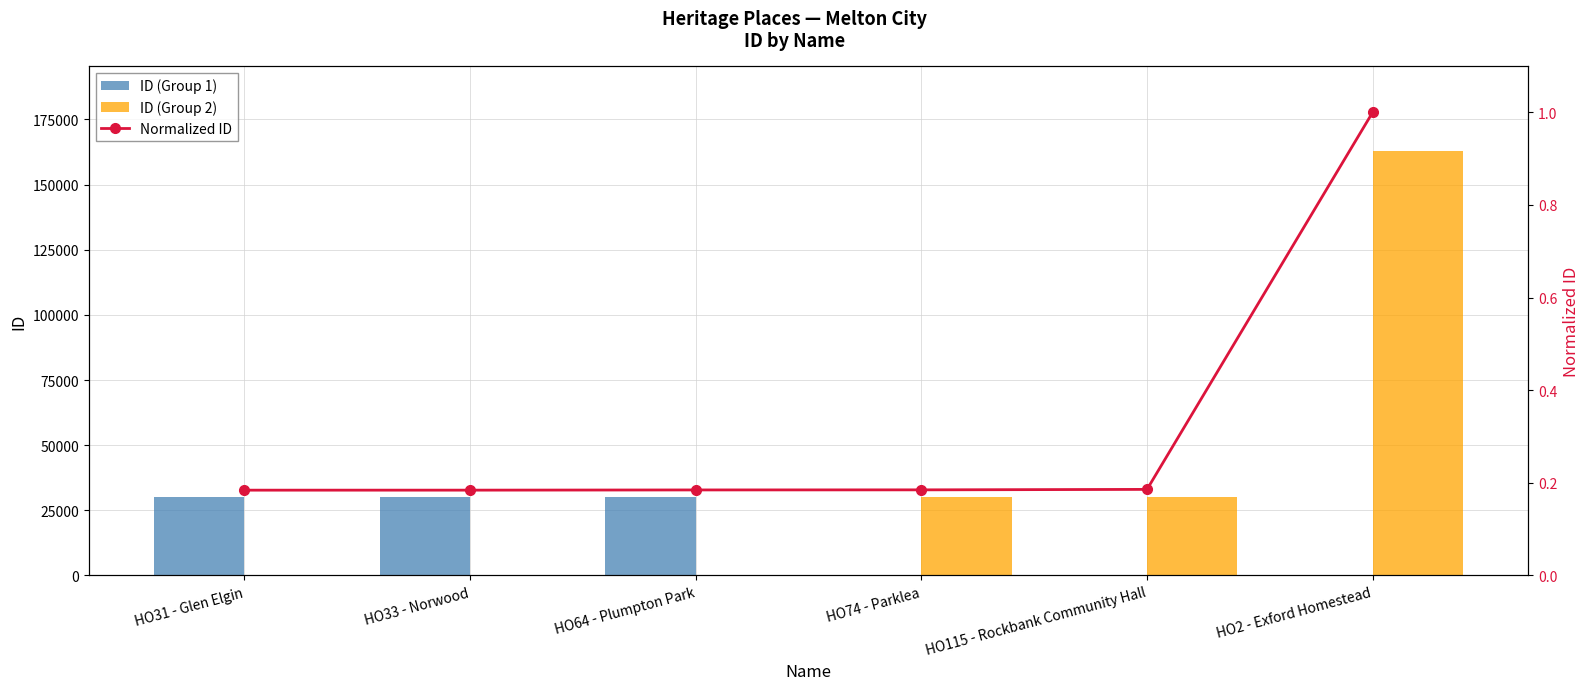

Are the bars grouped side by side (vs. stacked)?

Yes